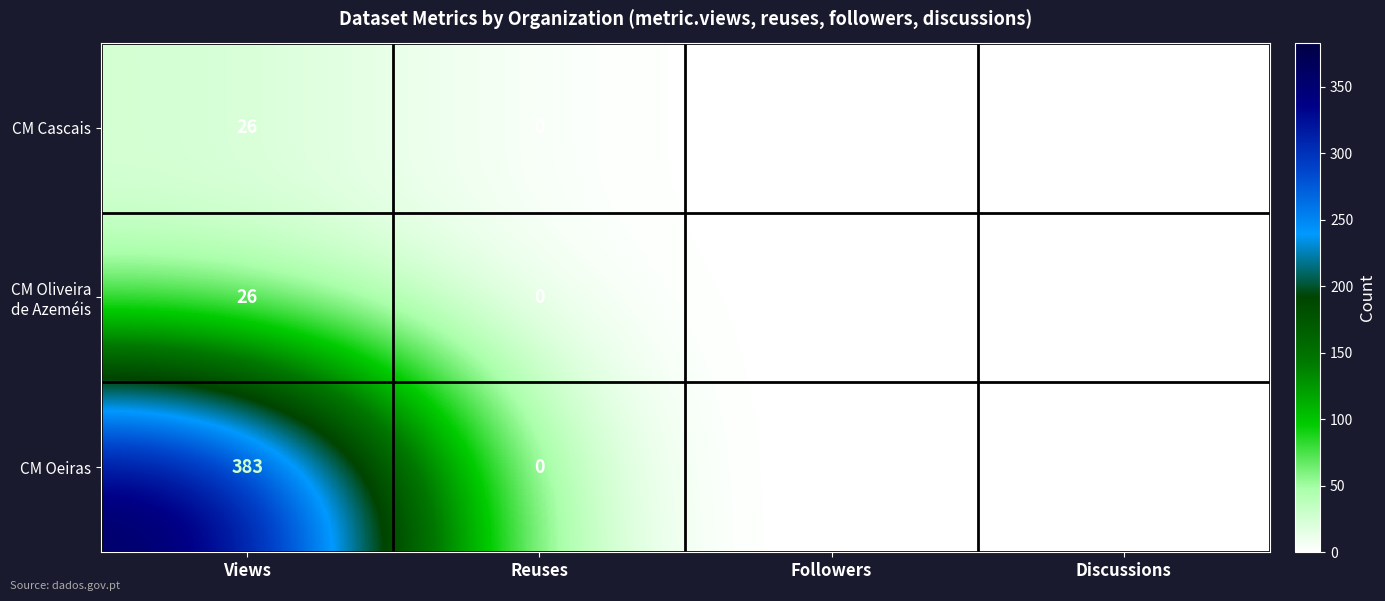

What is the sum of all CM Oeiras values?

383